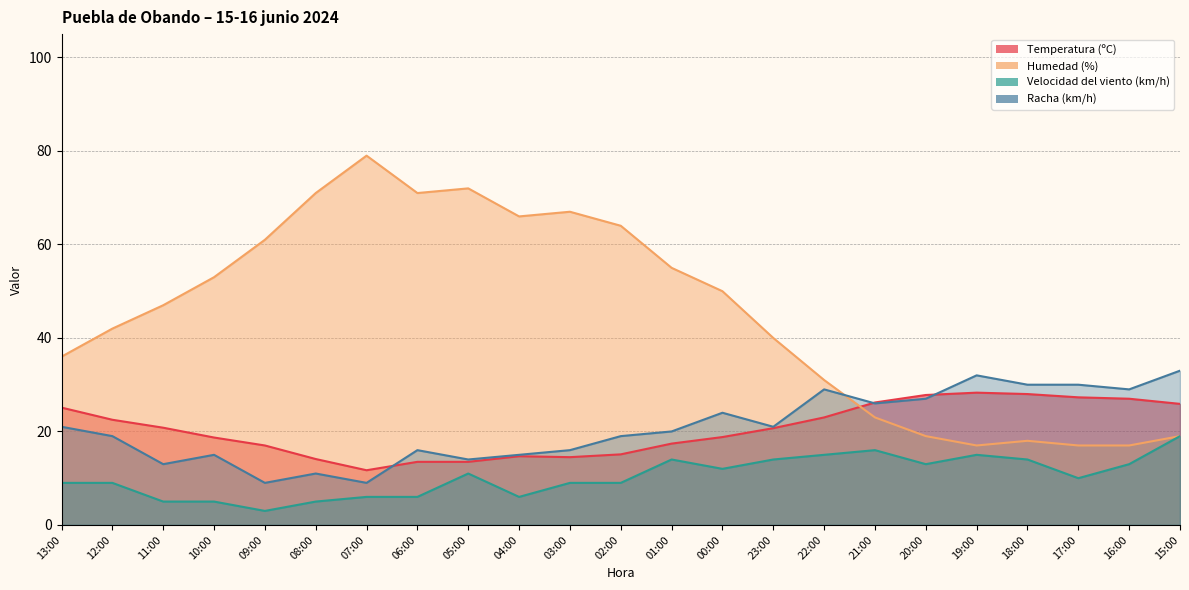

What is the label of the 23rd point from the right?

13:00